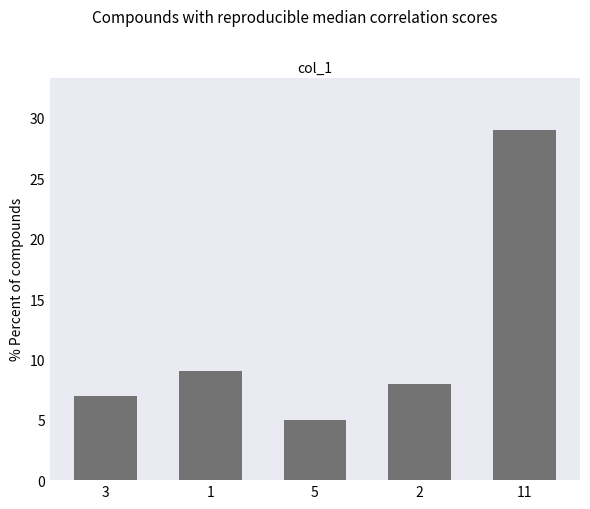

At which label is the value closest to 17?

1